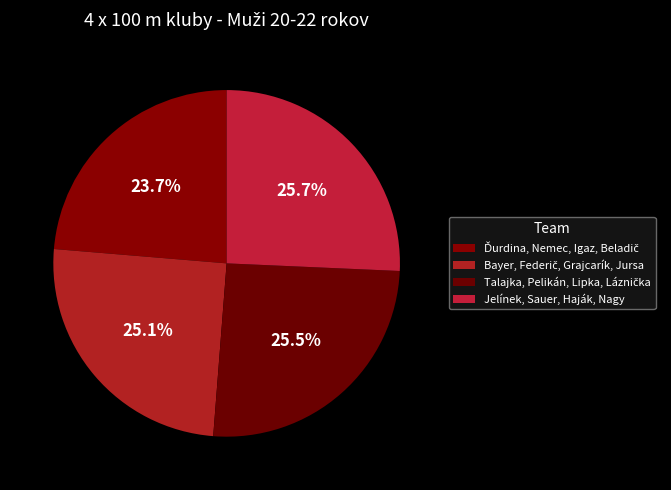

Count the number of slices in the pie.

4